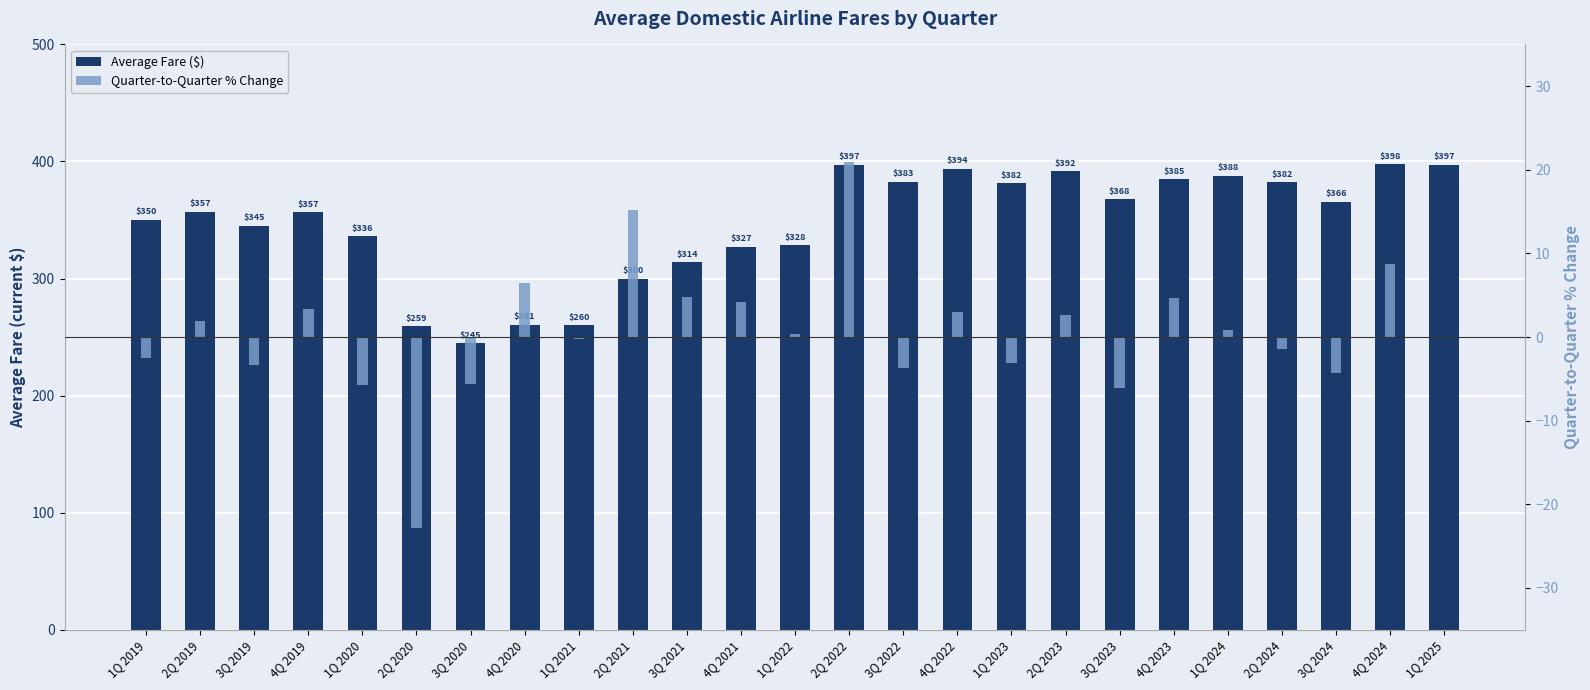

How many values in the Average Fare ($) series are below 357?

12